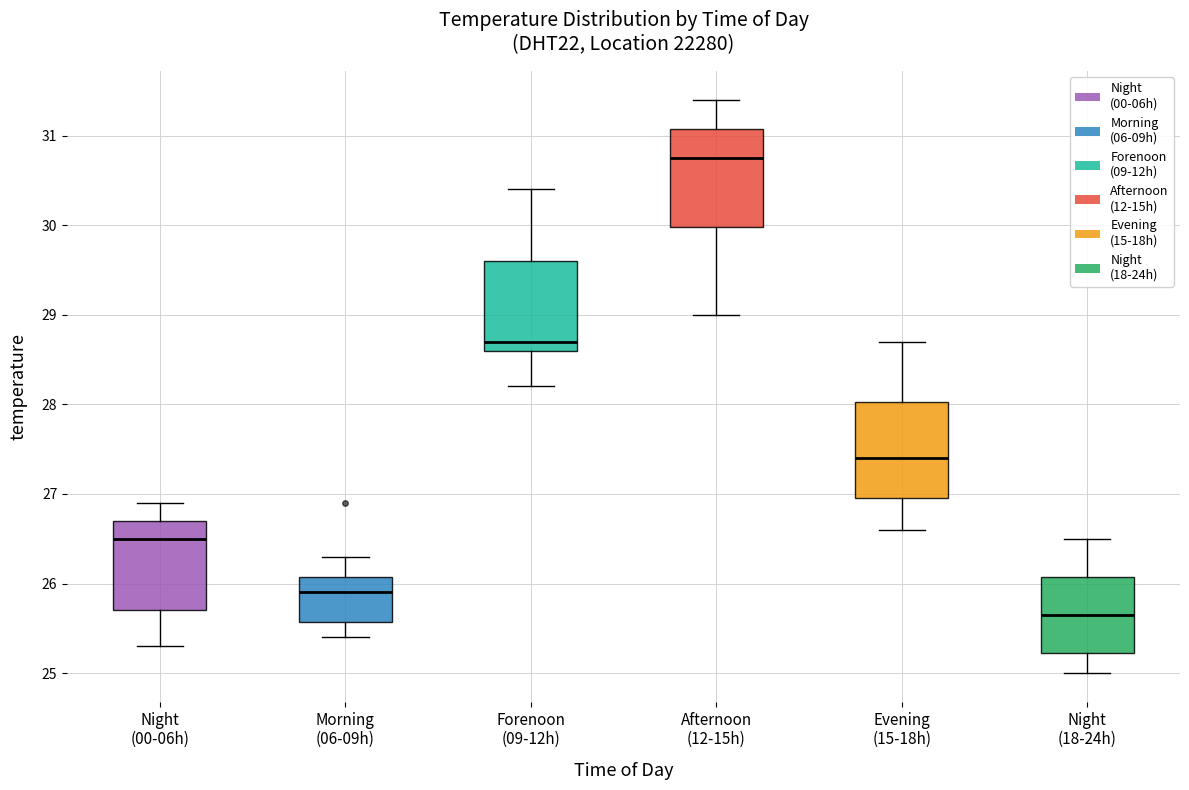

Reading left to right, read every box against the y-axis: the position of its median line, the range the box covers, and the ends of its whiskers. The values are not printed on the chart, so give them approximately, as read against the axis.

Night (00-06h): median 26.5, box 25.7 to 26.7, whiskers 25.3 to 26.9
Morning (06-09h): median 25.9, box 25.6 to 26.1, whiskers 25.4 to 26.3
Forenoon (09-12h): median 28.7, box 28.6 to 29.6, whiskers 28.2 to 30.4
Afternoon (12-15h): median 30.8, box 30.0 to 31.1, whiskers 29.0 to 31.4
Evening (15-18h): median 27.4, box 27.0 to 28.0, whiskers 26.6 to 28.7
Night (18-24h): median 25.7, box 25.2 to 26.1, whiskers 25.0 to 26.5